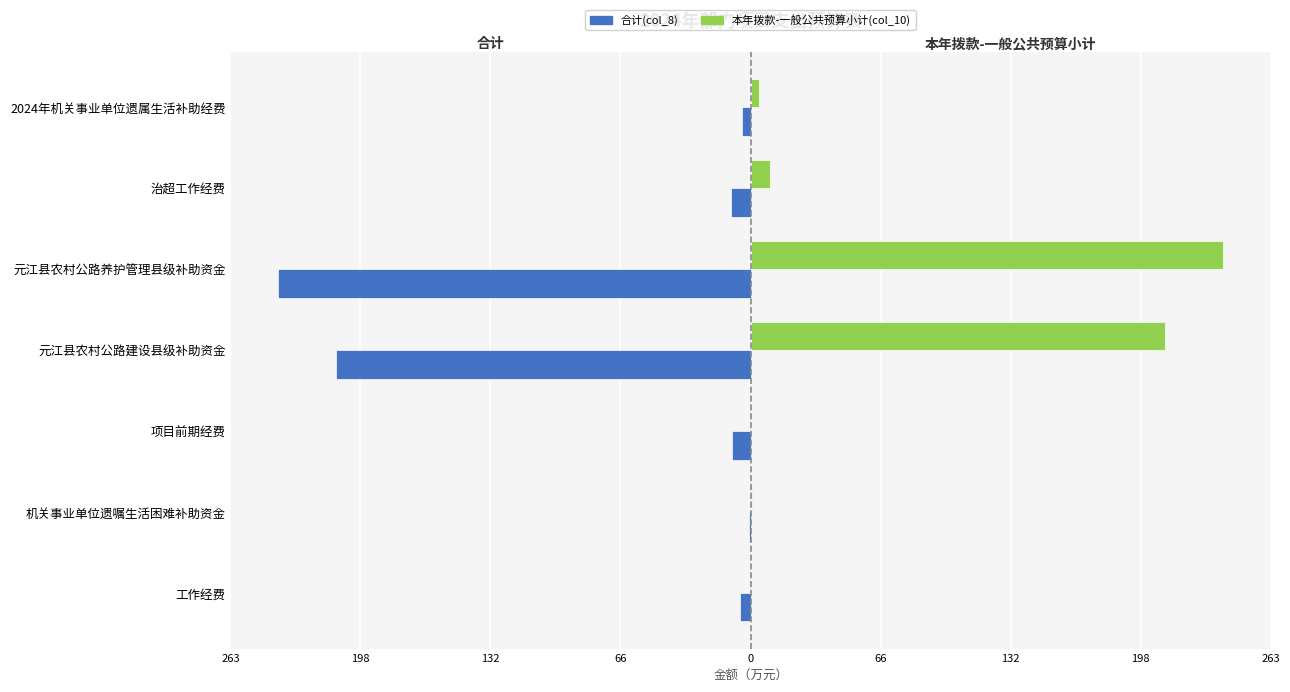

What are all the series names shown in the legend?

合计(col_8), 本年拨款-一般公共预算小计(col_10)